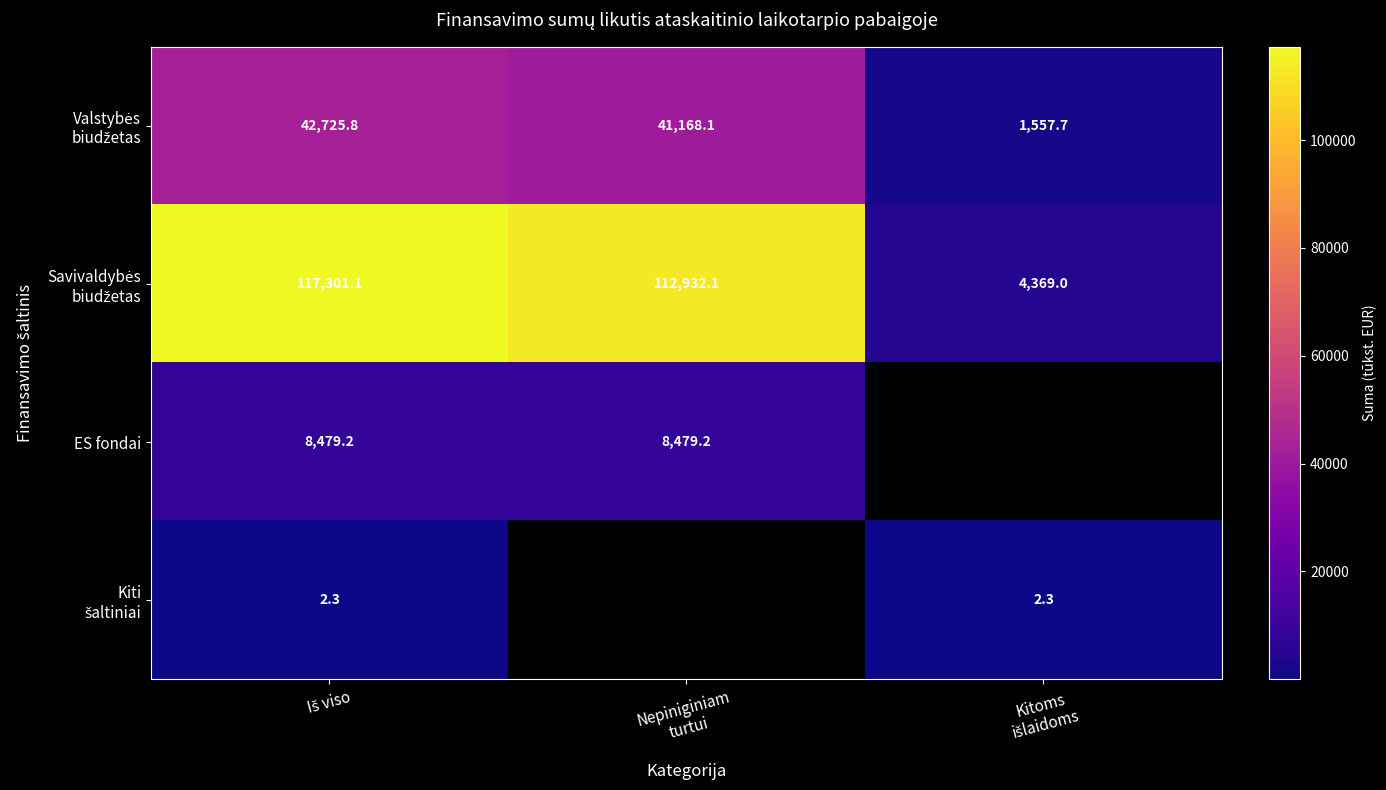

At how many categories does at least one series exceed 16413?

2